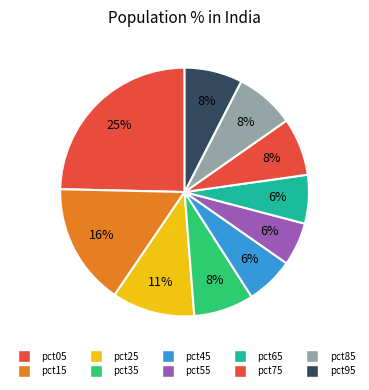

True or false: pct05 accounts for 25% of the total.

True